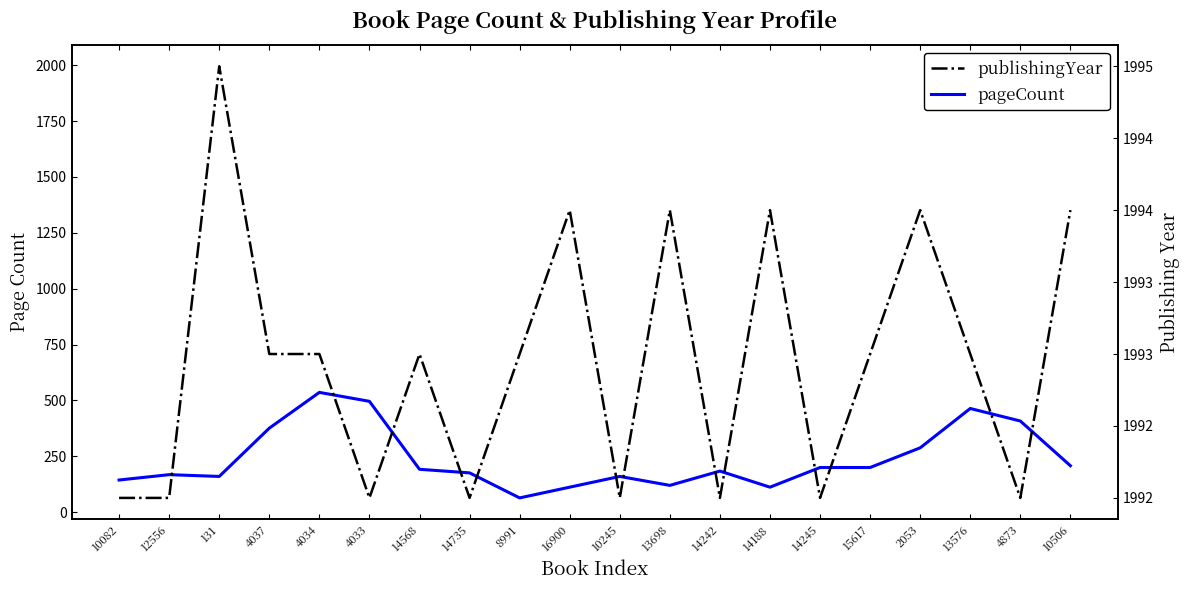

In publishingYear, how many points are lower than both neighbors (excluding endpoints)?

6